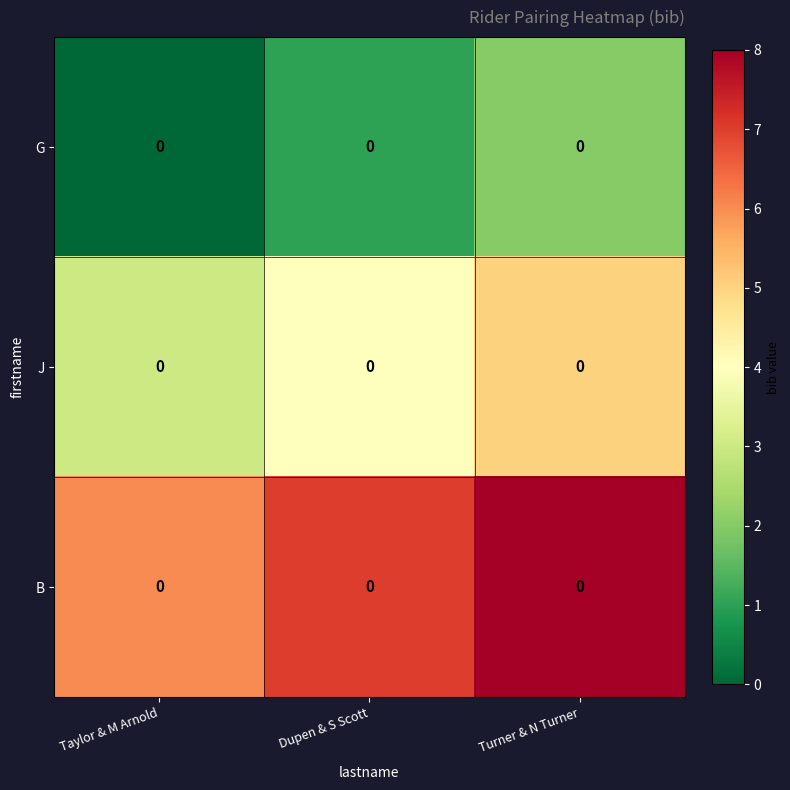

Reading left to right, list all the values displayed in this chart.

G: Taylor & M Arnold=0	Dupen & S Scott=0	Turner & N Turner=0
J: Taylor & M Arnold=0	Dupen & S Scott=0	Turner & N Turner=0
B: Taylor & M Arnold=0	Dupen & S Scott=0	Turner & N Turner=0